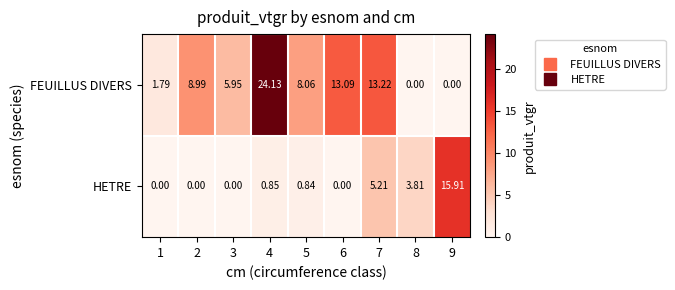

At how many categories does at least one series exceed 2?

8